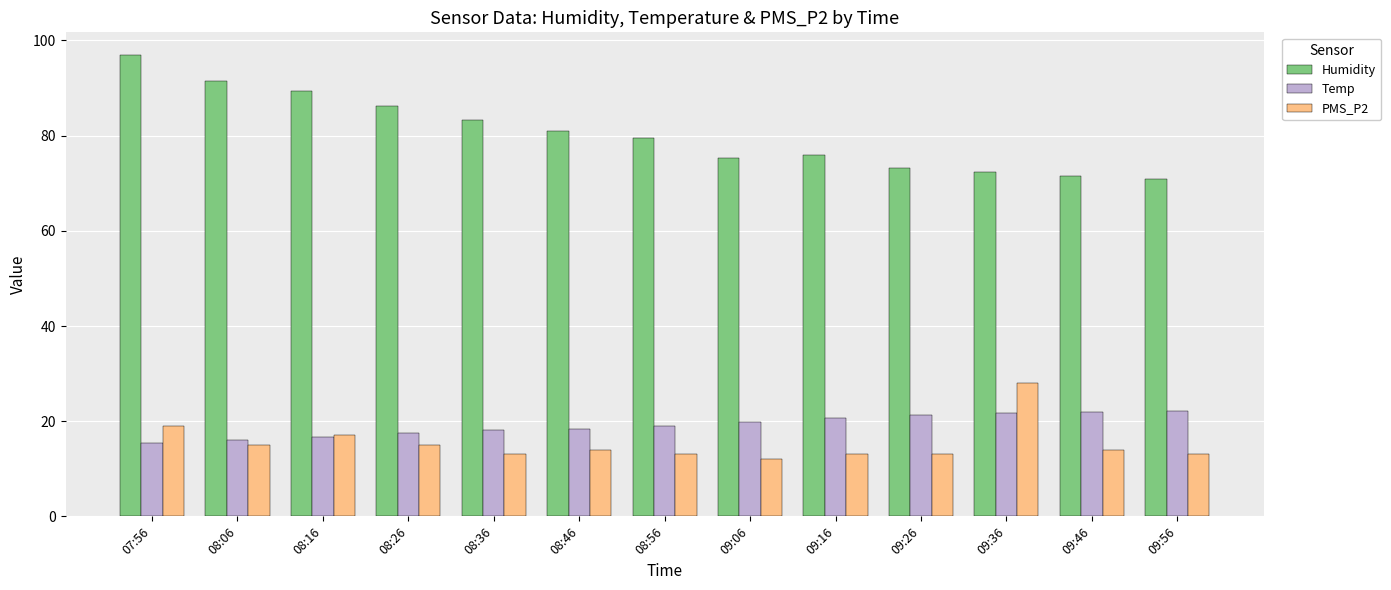

Which series has the widest spread of values?

Humidity